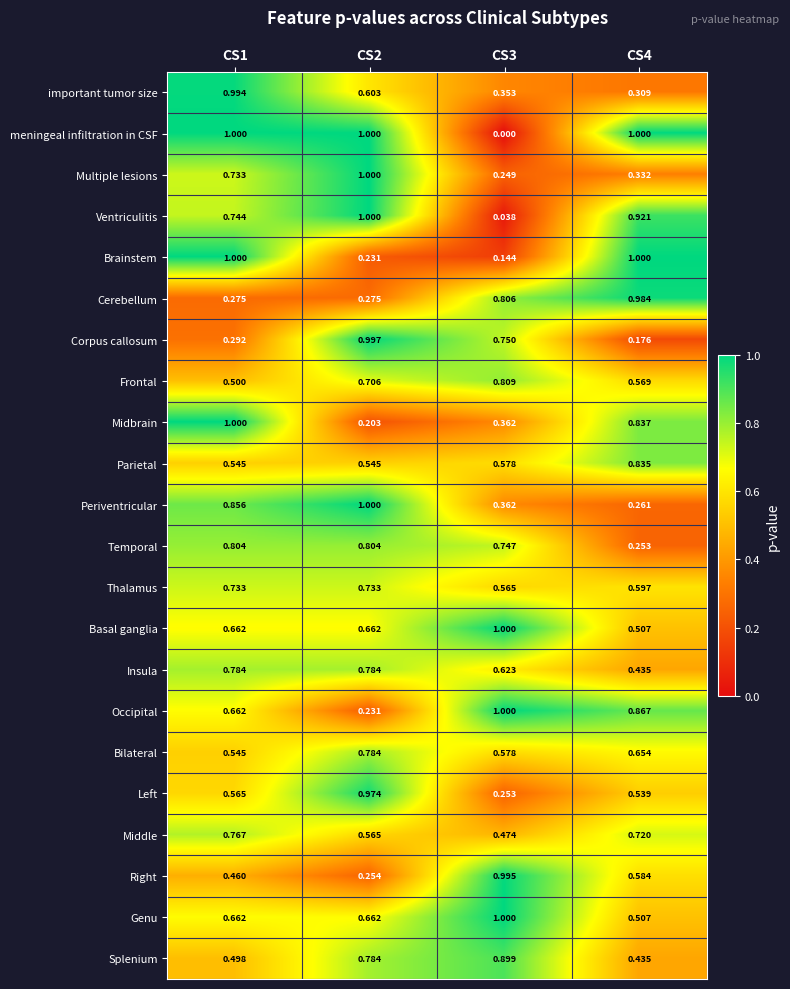

Which series has the widest spread of values?

meningeal infiltration in CSF